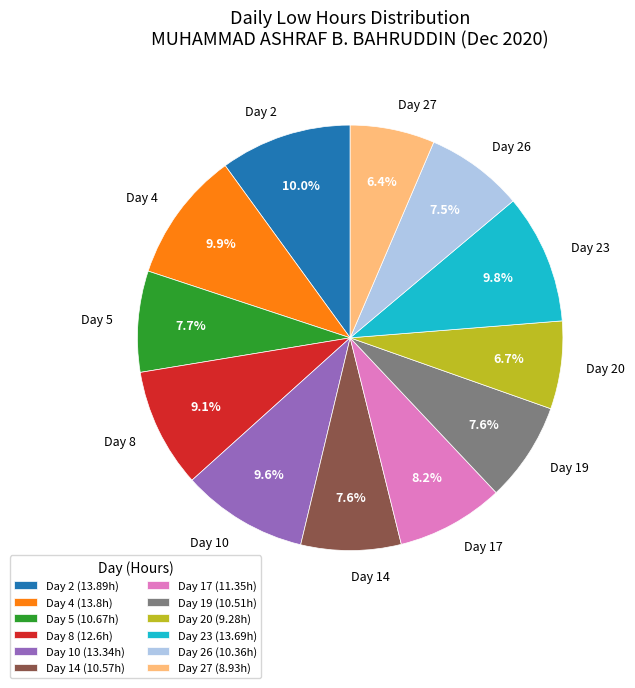

To the nearest percent, what is the combined percentage of Day 26 and Day 17?

16%